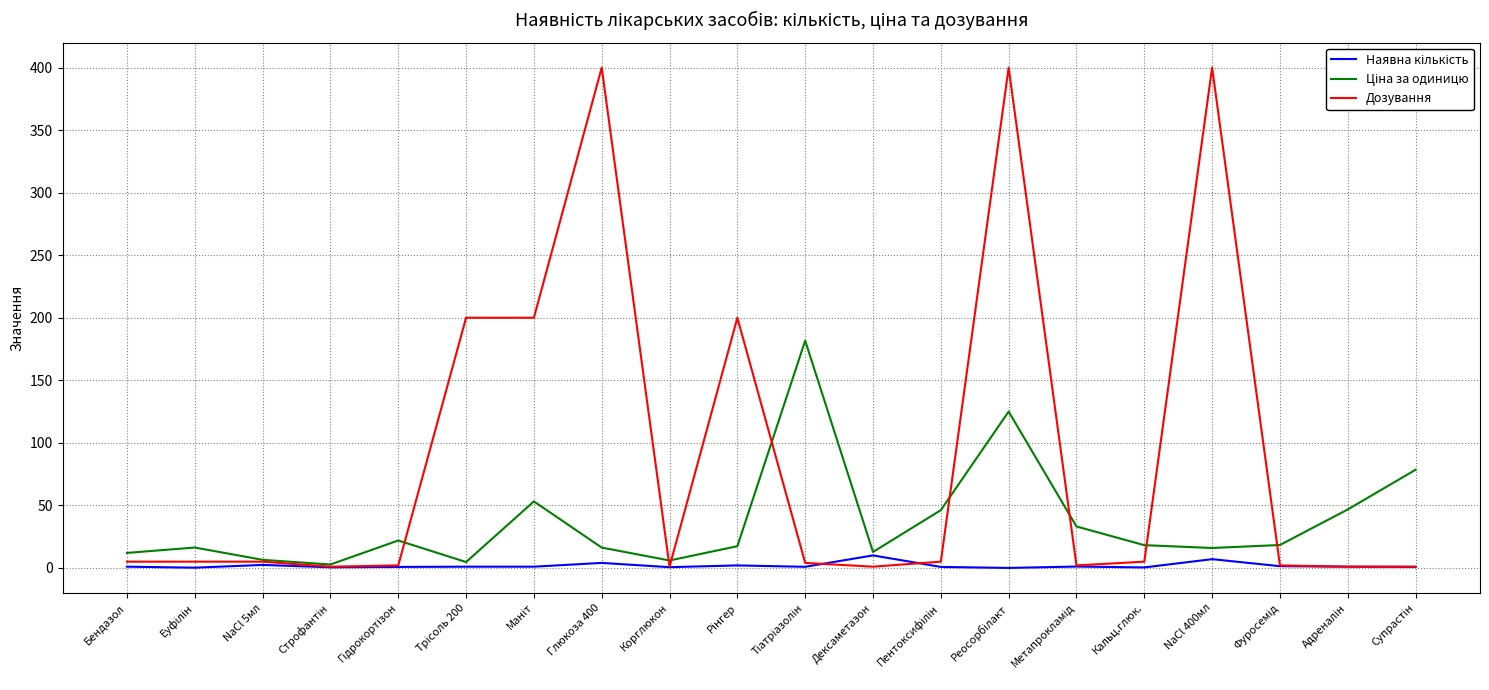

Which series has the largest total across all categories?

Дозування